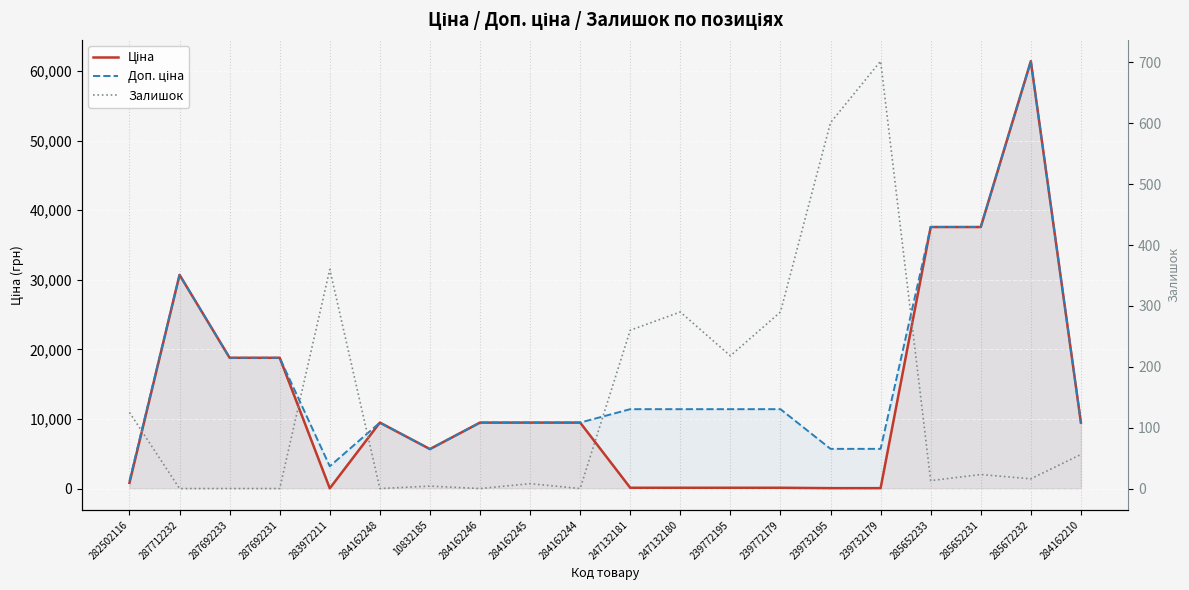

What is the difference between the highest and lowest values at 239772195?

11295.9